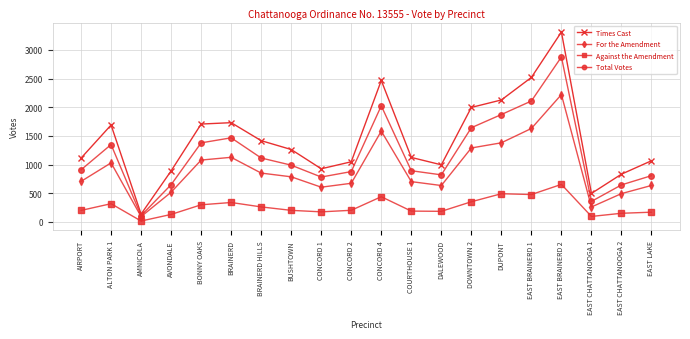

List the series in order of their peak value, highest first.

Times Cast, Total Votes, For the Amendment, Against the Amendment